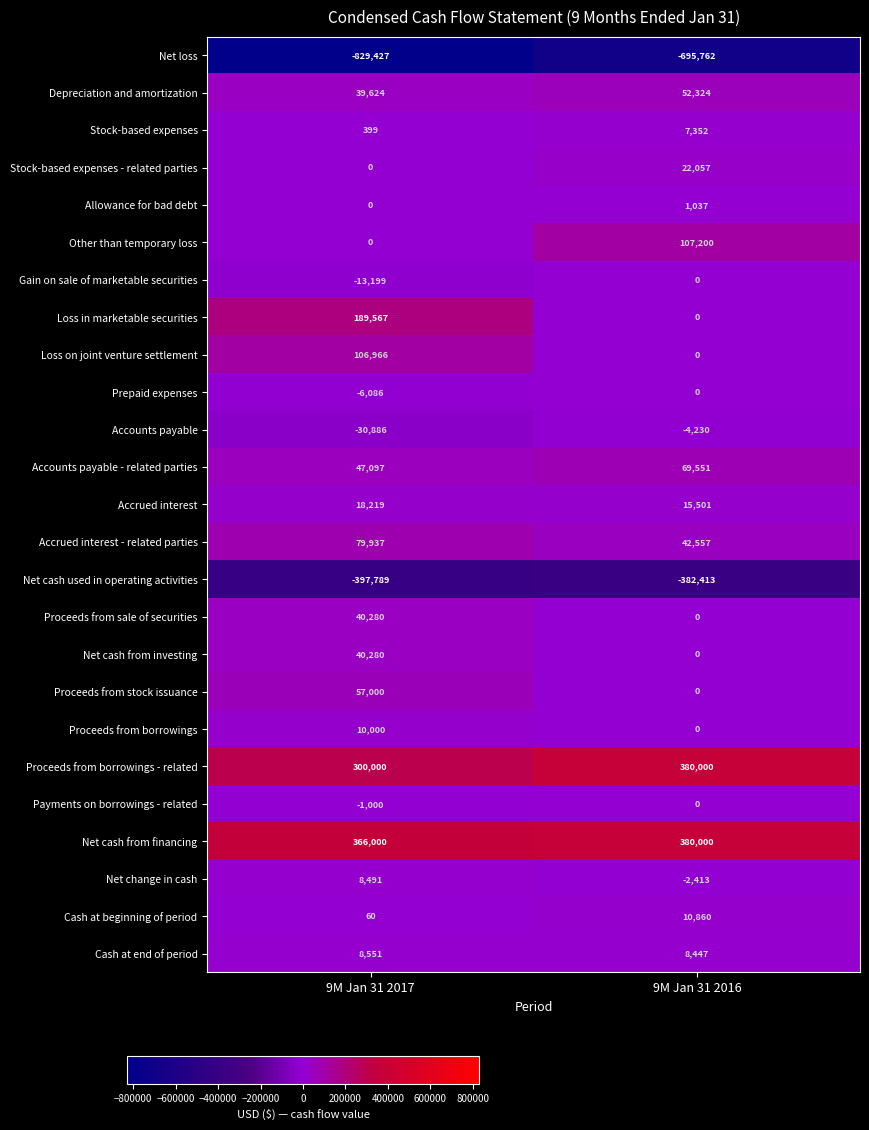

What is the difference between the Cash at beginning of period values at 9M Jan 31 2017 and 9M Jan 31 2016?

10800